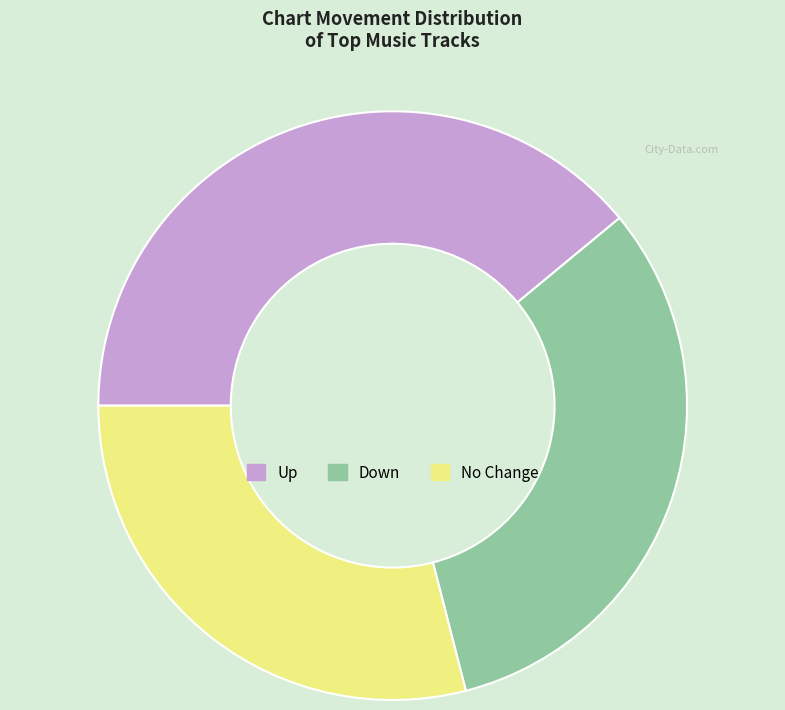

Does any single category account for the majority?

No